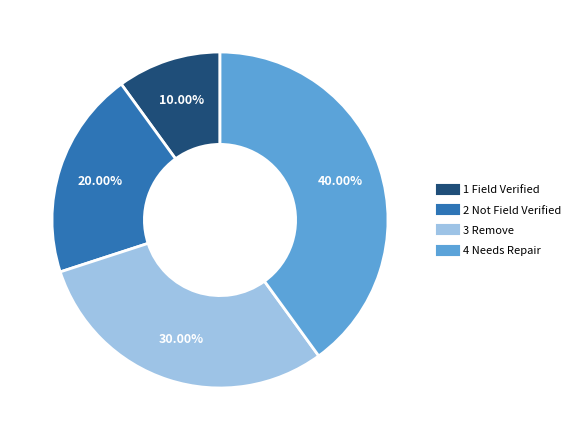

Which category has the smallest portion of the pie?

1 Field Verified